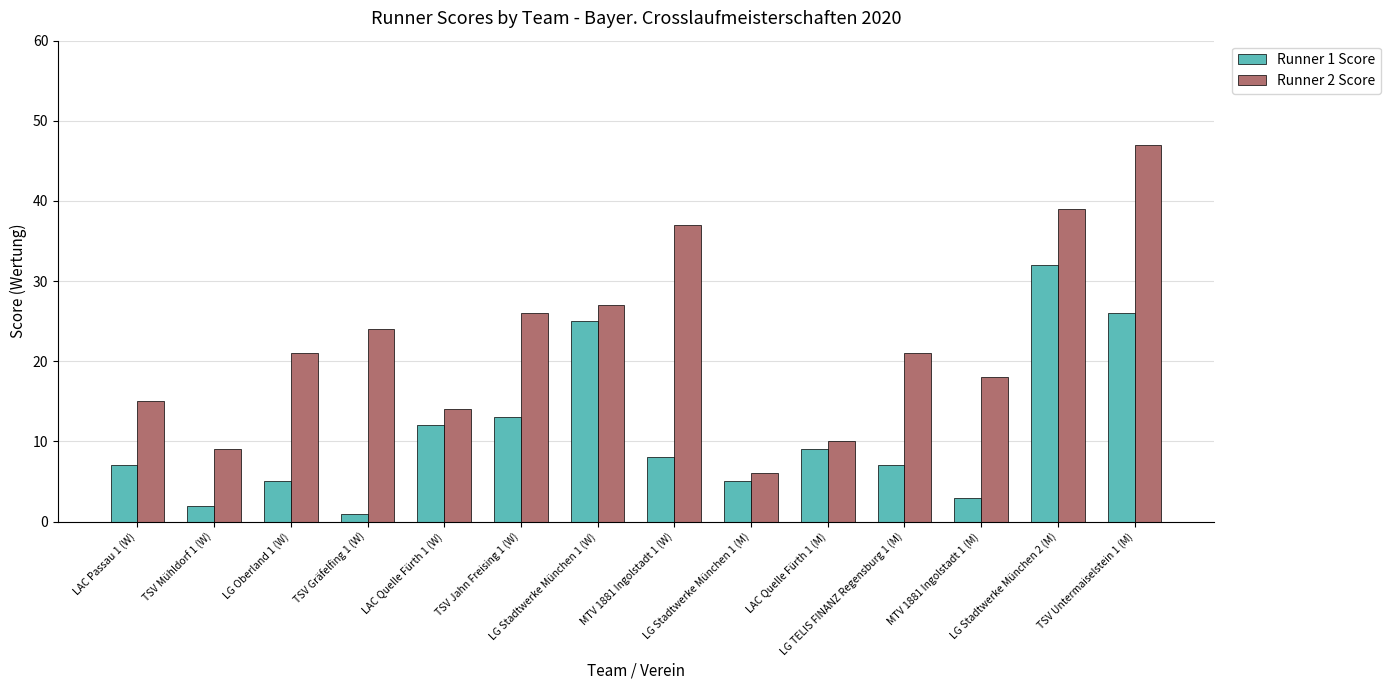

What is the difference between the Runner 2 Score values at LG Stadtwerke München 1 (W) and LG Stadtwerke München 1 (M)?

21